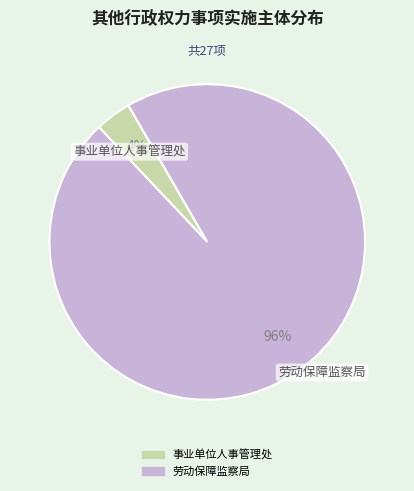

To the nearest percent, what is the difference between the 事业单位人事管理处 and 劳动保障监察局 slice percentages?

93%